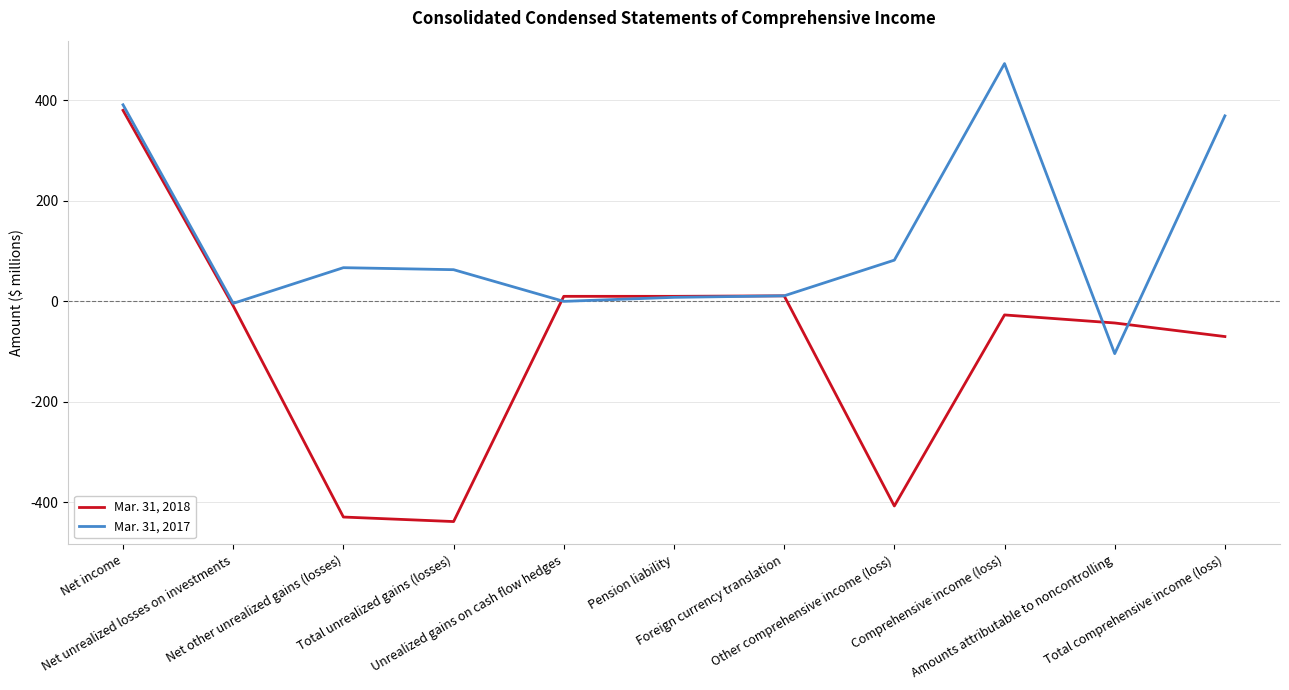

Which series has the widest spread of values?

Mar. 31, 2018